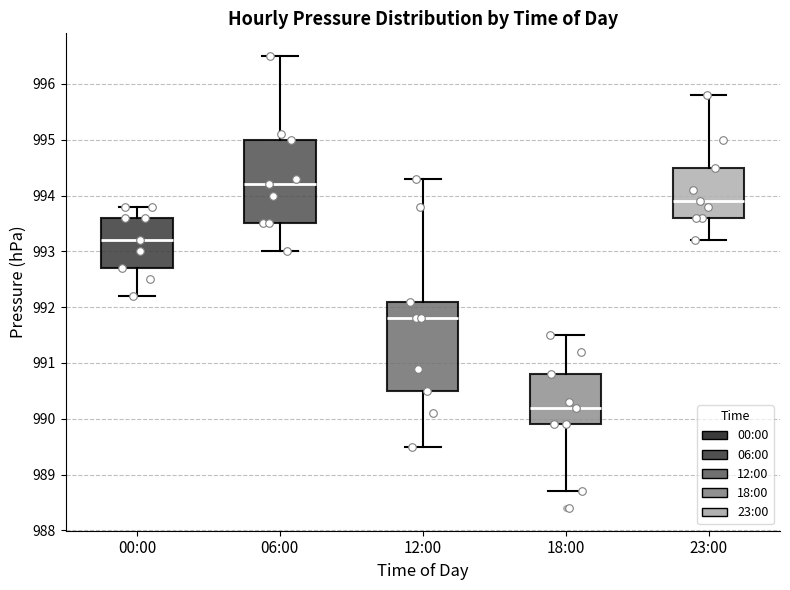

Reading left to right, read every box against the y-axis: the position of its median line, the range the box covers, and the ends of its whiskers. The values are not printed on the chart, so give them approximately, as read against the axis.

00:00: median 993.2, box 992.7 to 993.6, whiskers 992.2 to 993.8
06:00: median 994.2, box 993.5 to 995.0, whiskers 993.0 to 996.5
12:00: median 991.8, box 990.5 to 992.1, whiskers 989.5 to 994.3
18:00: median 990.2, box 989.9 to 990.8, whiskers 988.7 to 991.5
23:00: median 993.9, box 993.6 to 994.5, whiskers 993.2 to 995.8